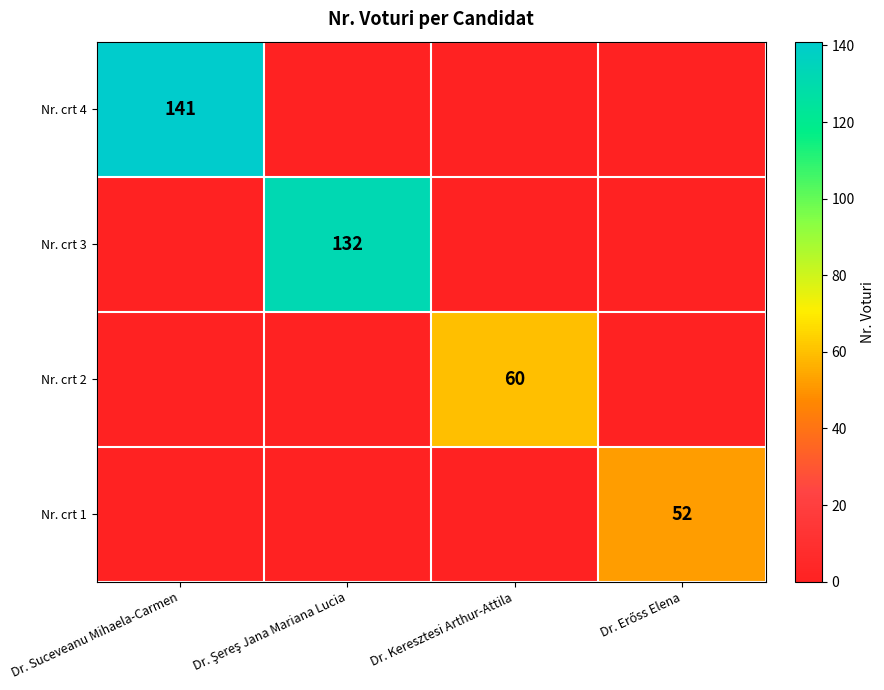

Is it true that Nr. crt 2 equals 32 at Dr. Keresztesi Arthur-Attila?

False